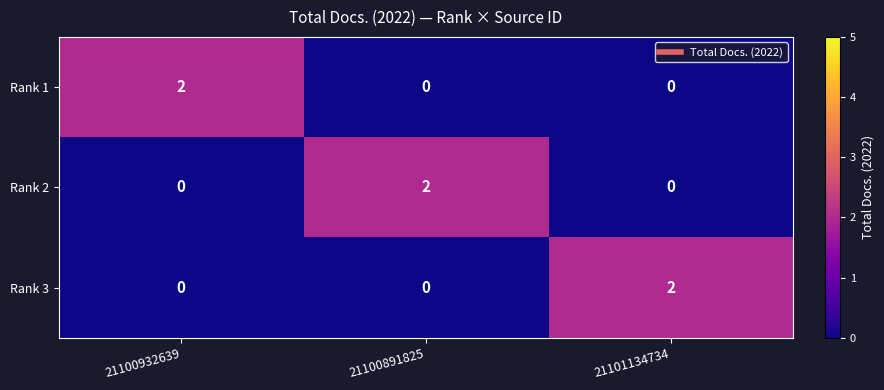

What is the spread (max minus min) of values at 21100932639?

2